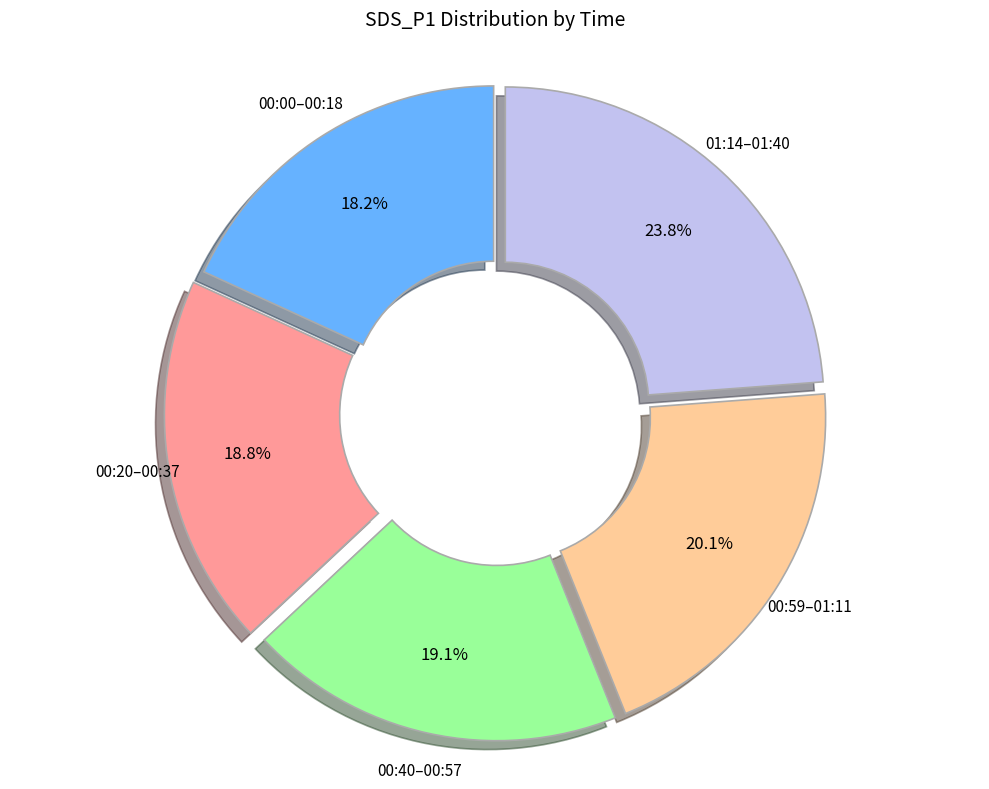

Is there any slice that represents more than half of the pie?

No